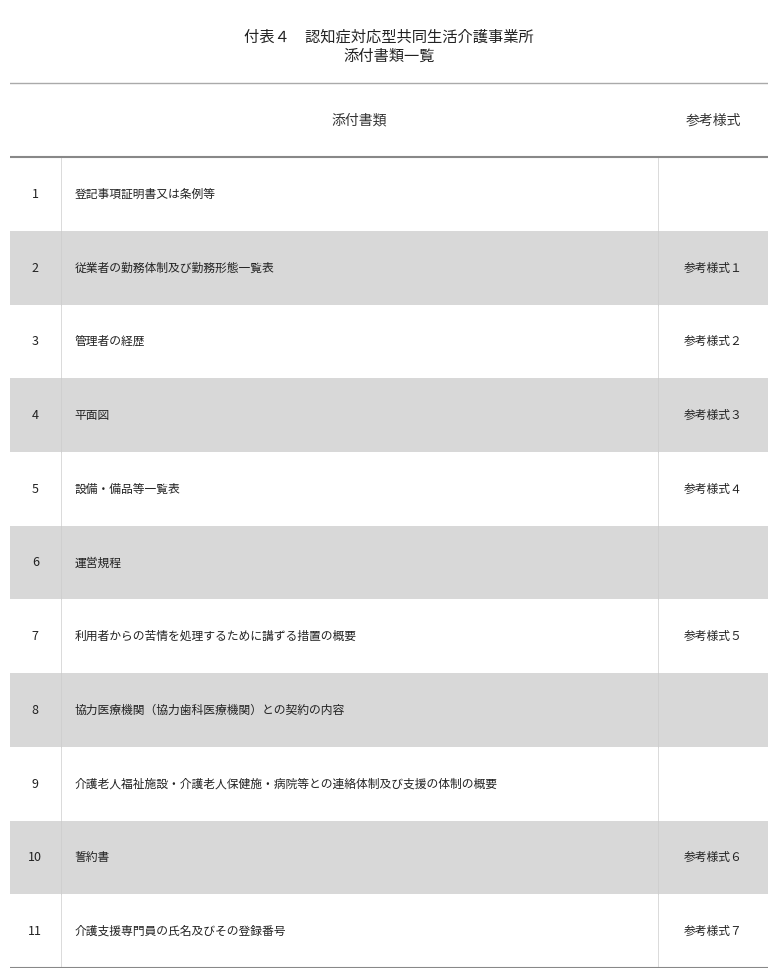

What is the value of the 7th point from the left?

7